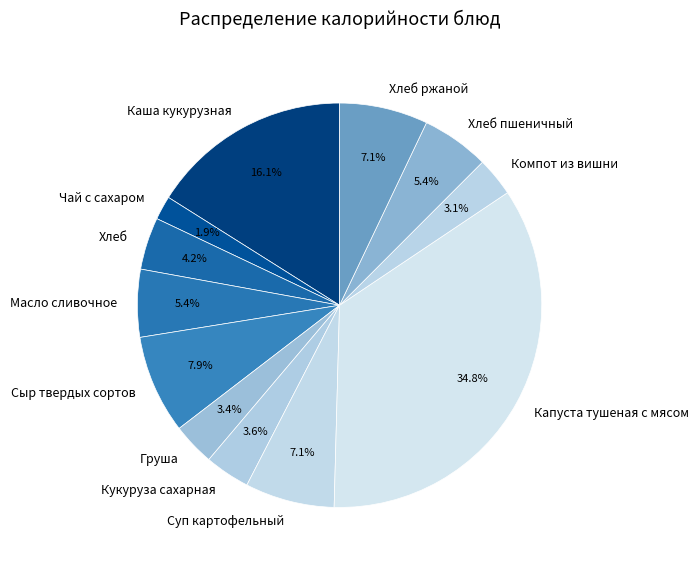

What portion of the pie excludes Каша кукурузная?

83.9%